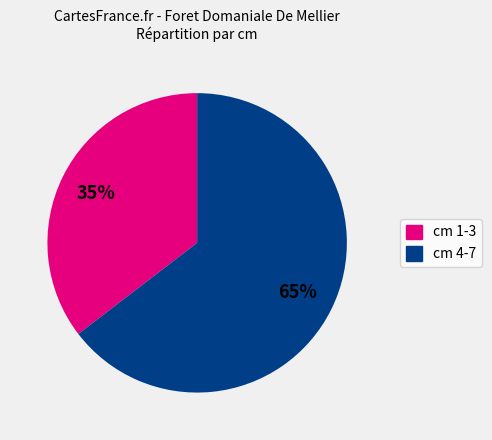

Is there any slice that represents more than half of the pie?

Yes